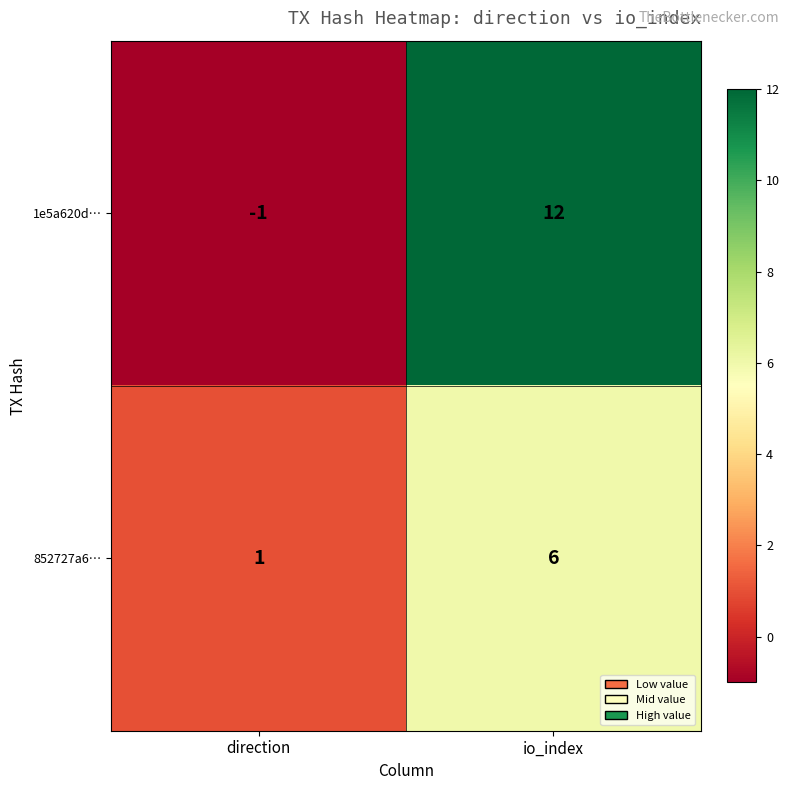

How many data points does each series have?

2